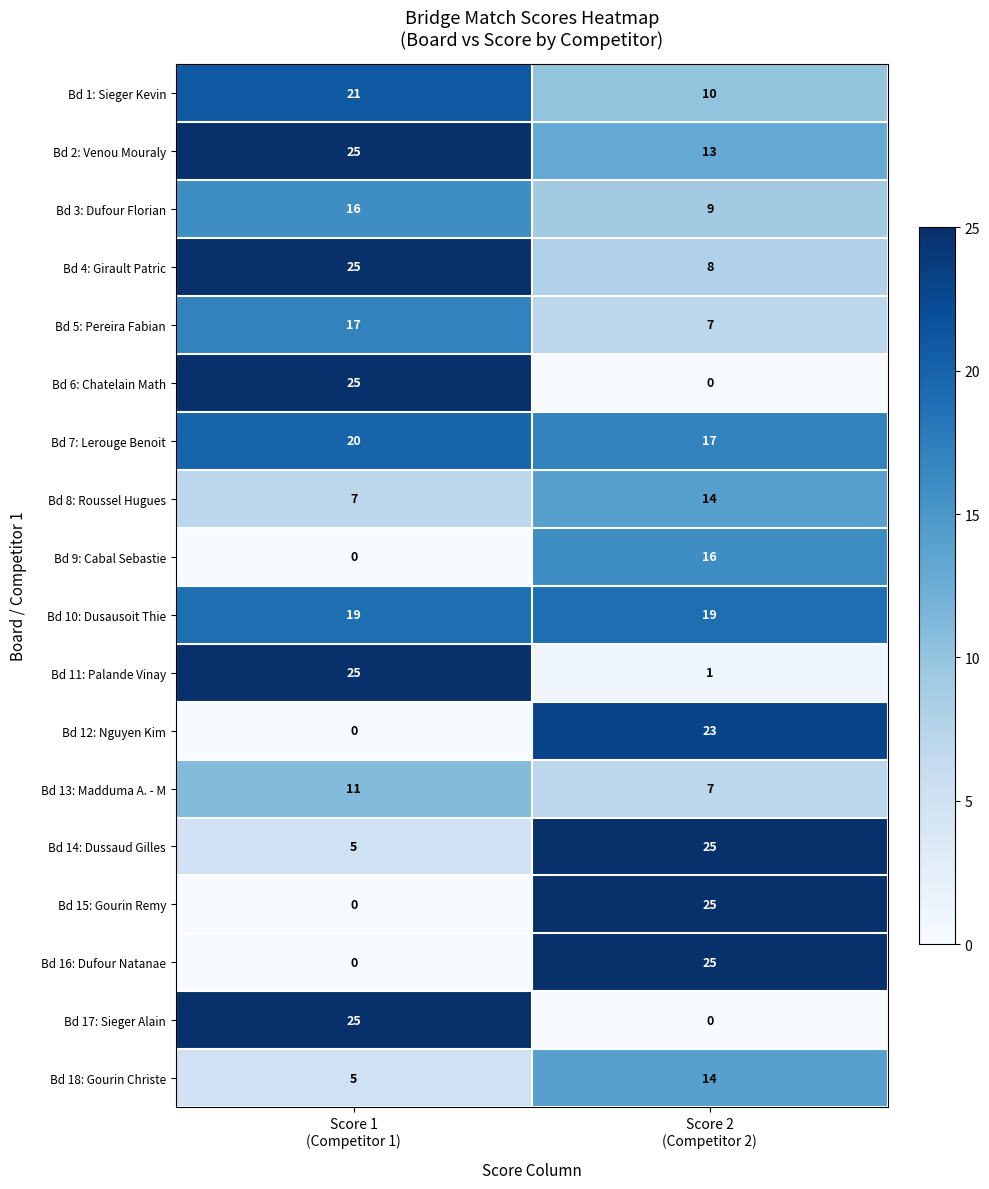

What is the sum of all Bd 11: Palande Vinay values?

26